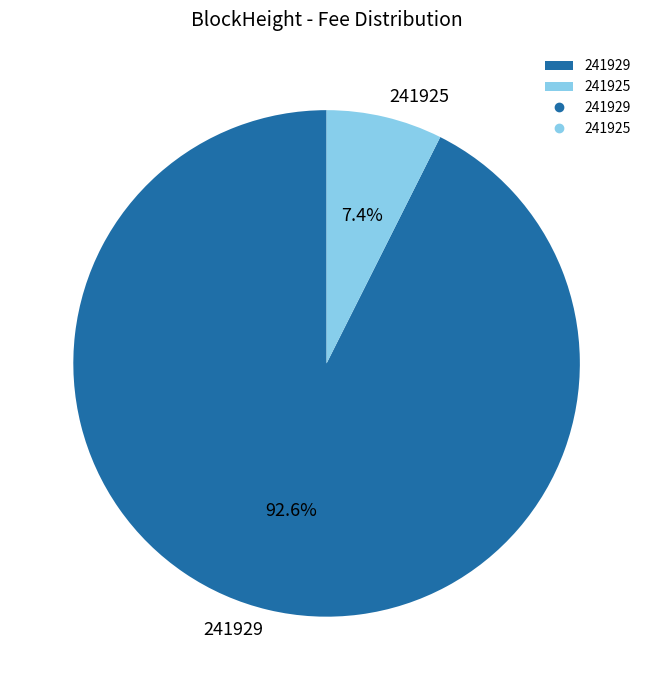

Between 241925 and 241929, which is larger?

241929